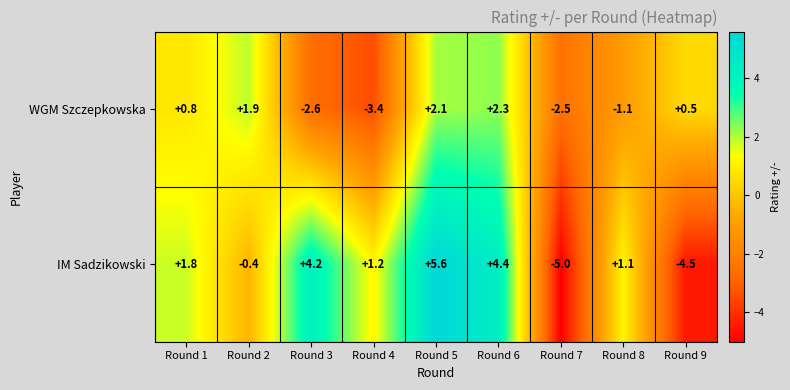

Rank the series by their maximum value, from highest to lowest.

IM Sadzikowski, WGM Szczepkowska